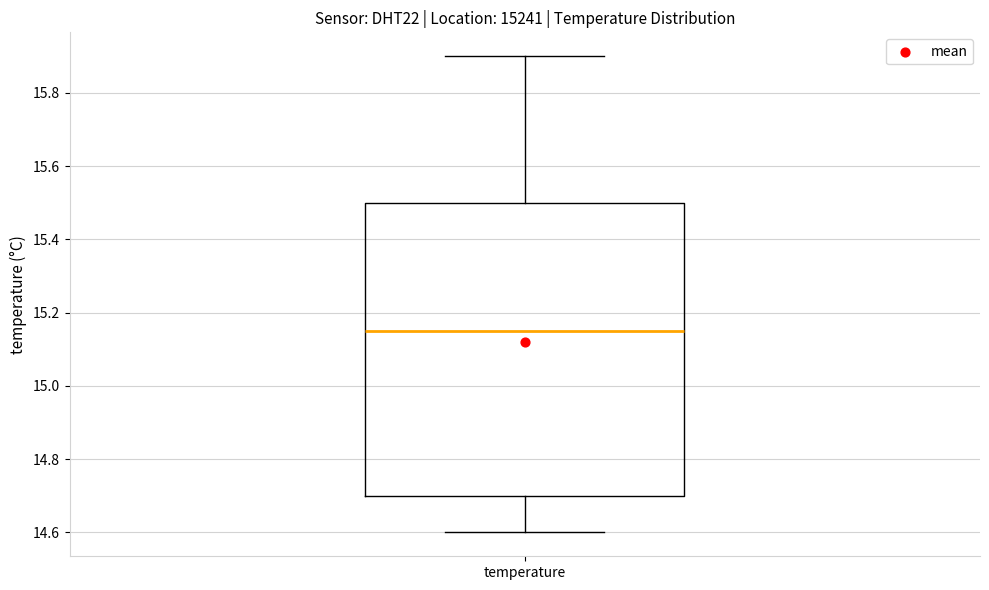

Transcribe this box plot: give where the median line is, the range the box spans, and where the two whiskers end, as read against the y-axis. The values are not printed on the chart, so give them approximately, as read against the axis.

median 15.16, box 14.70 to 15.50, whiskers 14.60 to 15.90